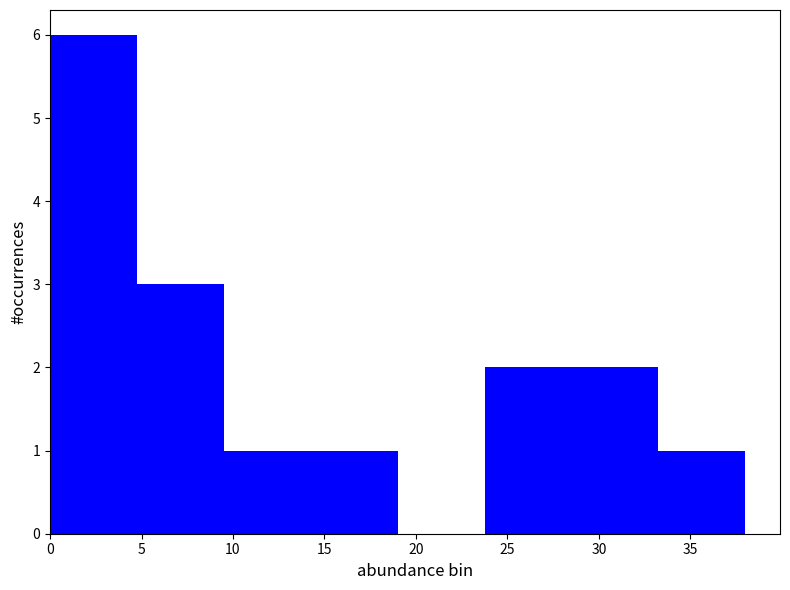

Over which range of the x-axis is the bar tallest?

0.00 to 4.75